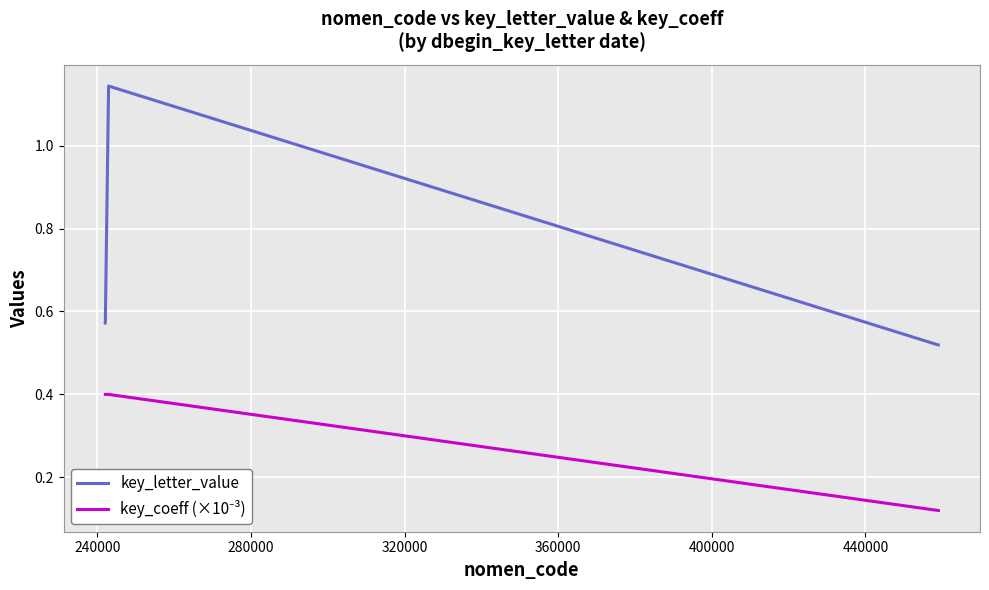

Which series has the largest range (max minus min)?

key_letter_value